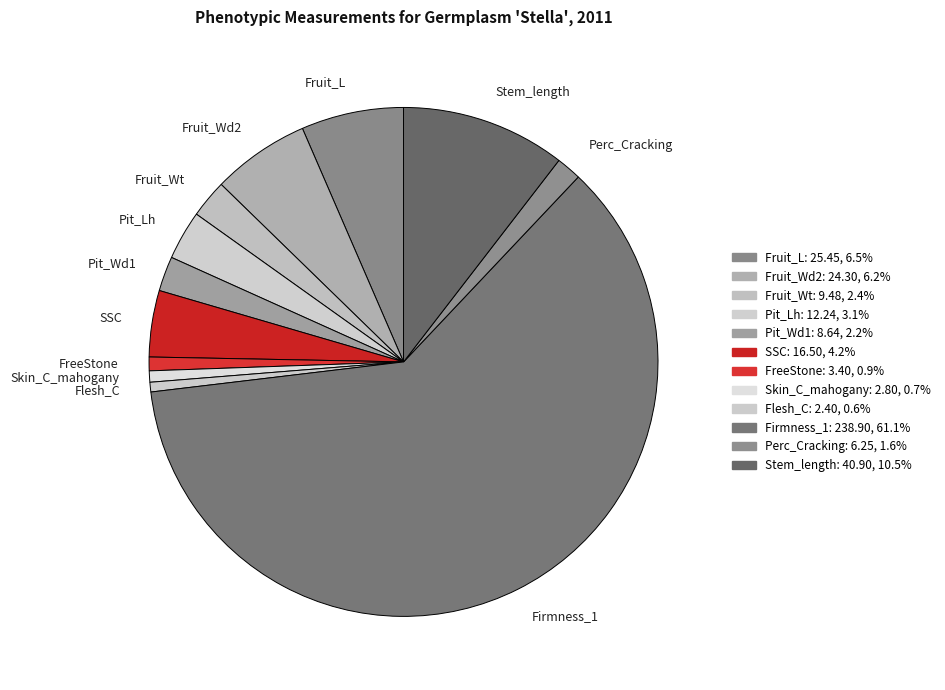

Which slice is the largest?

Firmness_1